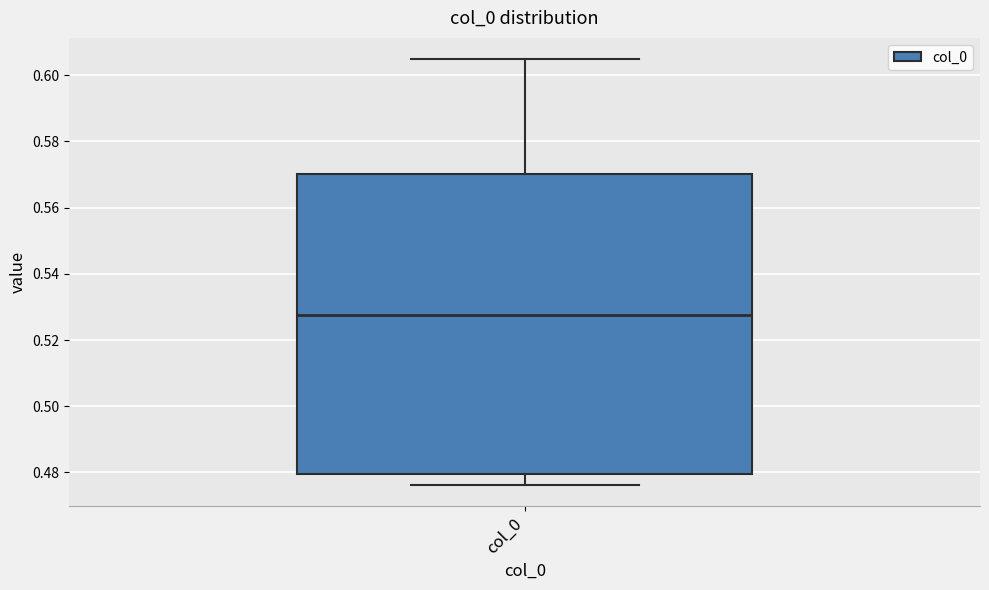

Transcribe this box plot: give where the median line is, the range the box spans, and where the two whiskers end, as read against the y-axis. The values are not printed on the chart, so give them approximately, as read against the axis.

median 0.528, box 0.480 to 0.570, whiskers 0.476 to 0.604